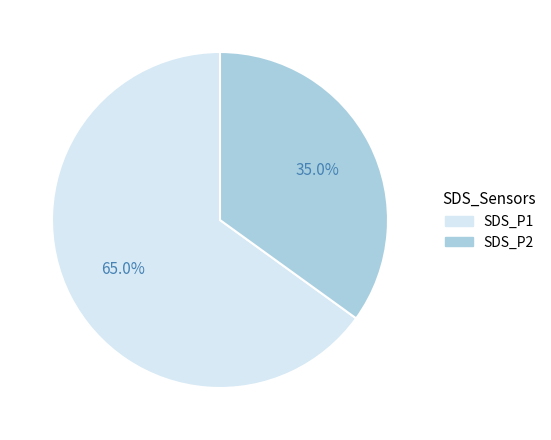

To the nearest percent, what is the combined percentage of SDS_P1 and SDS_P2?

100%